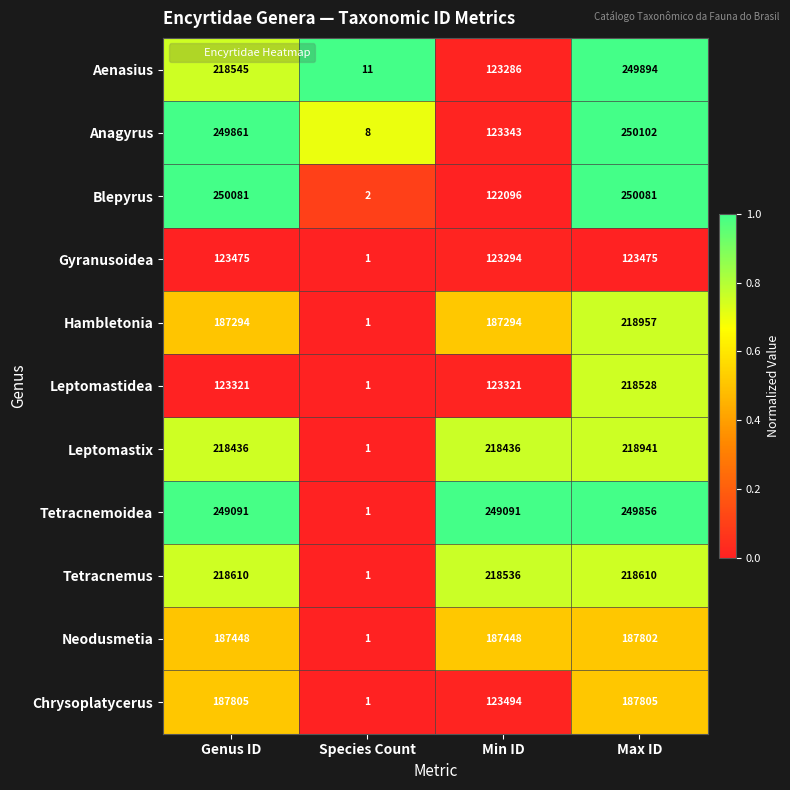

The Gyranusoidea series shows 167950 at Max ID. True or false?

False